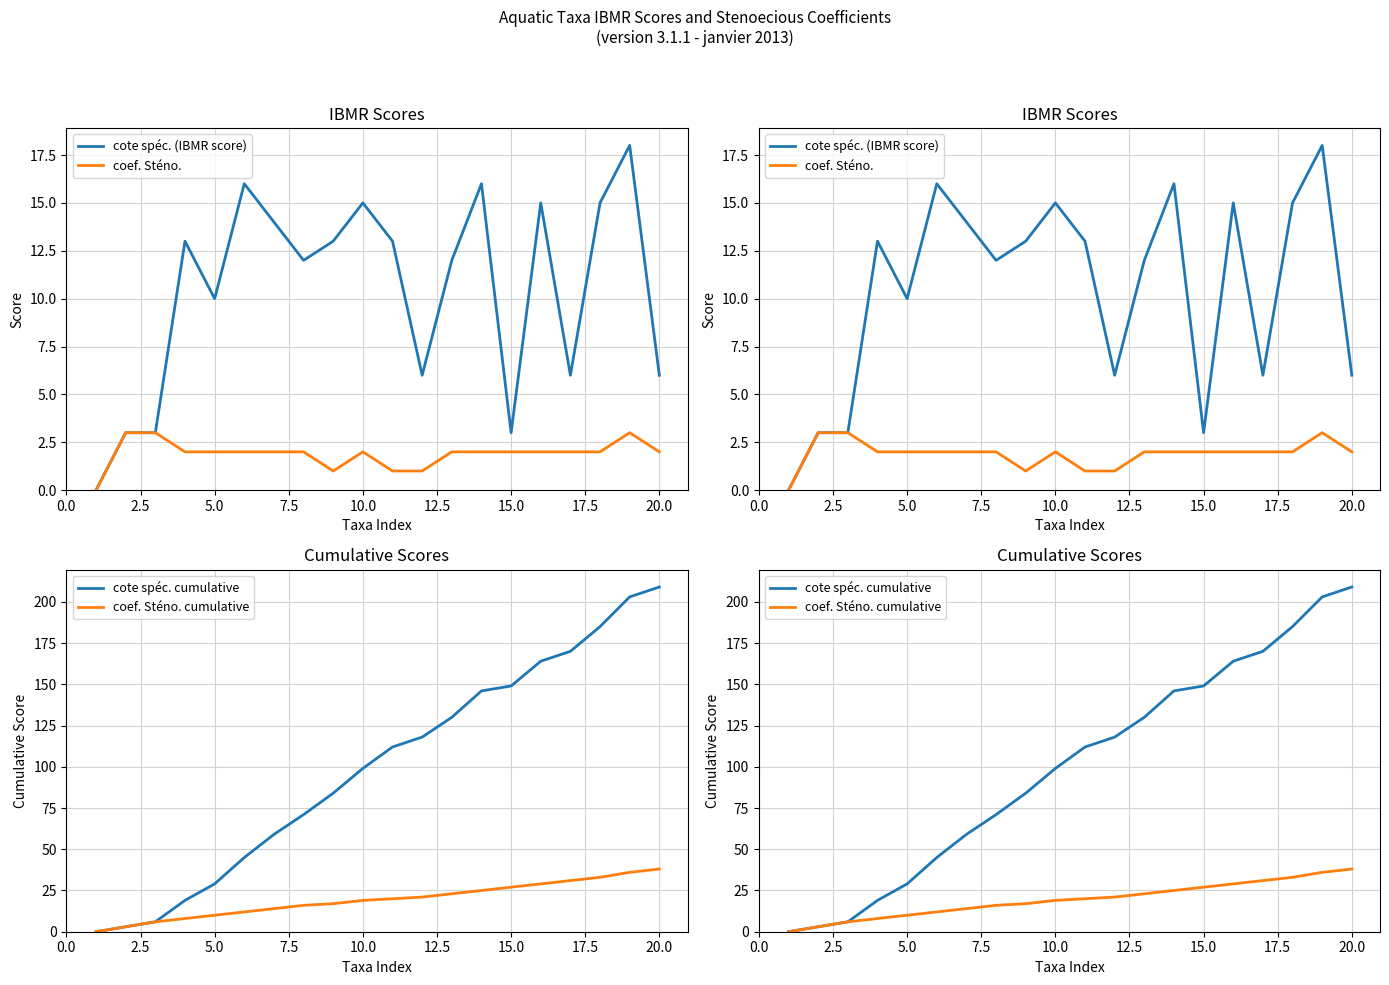

True or false: cote spéc. (IBMR score) and coef. Sténo. cross at least once.

False